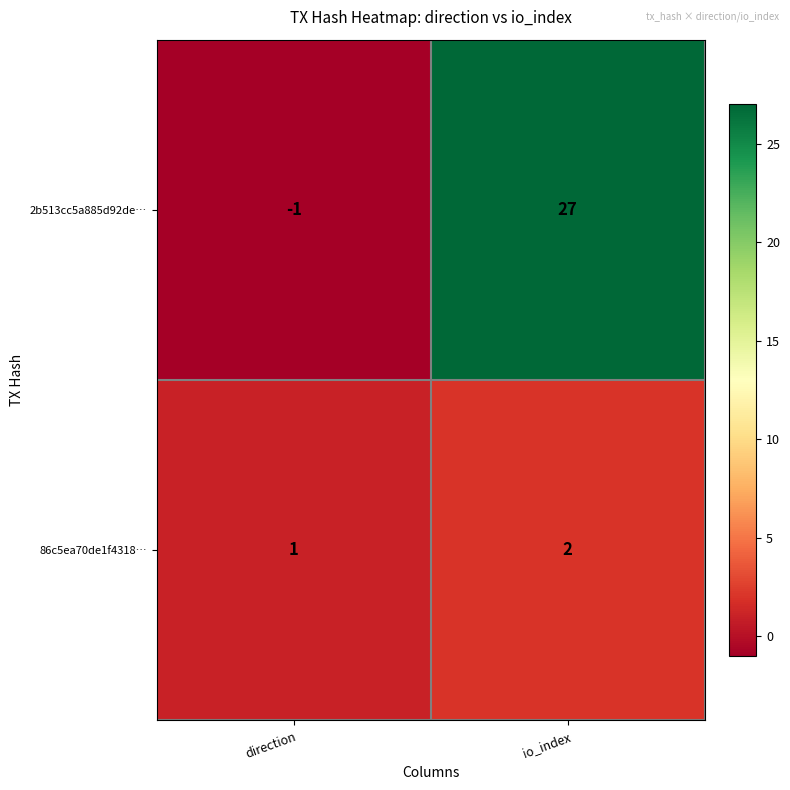

What is the difference between the highest and lowest values at io_index?

25